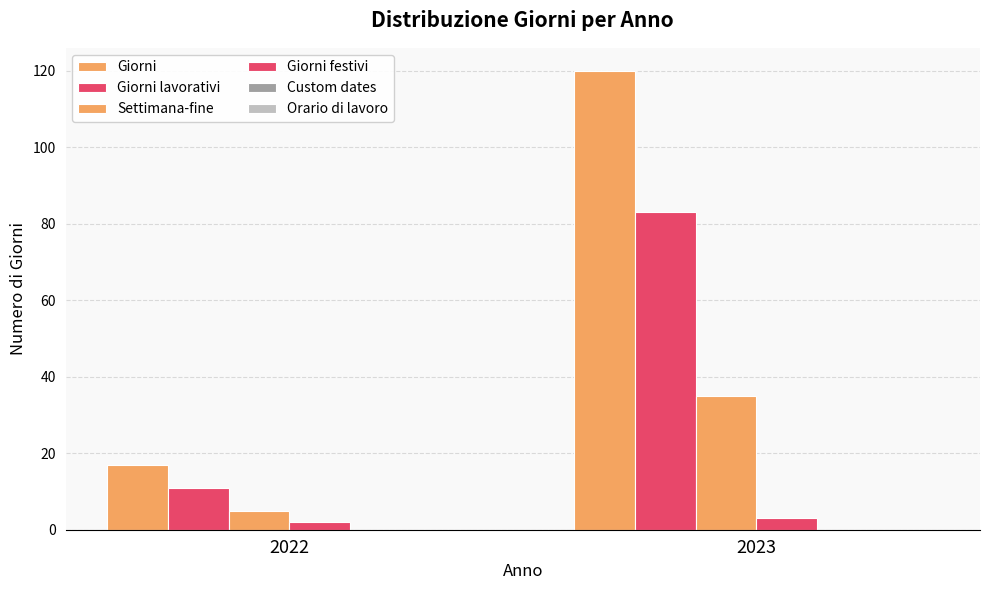

Does the chart contain any negative values?

No